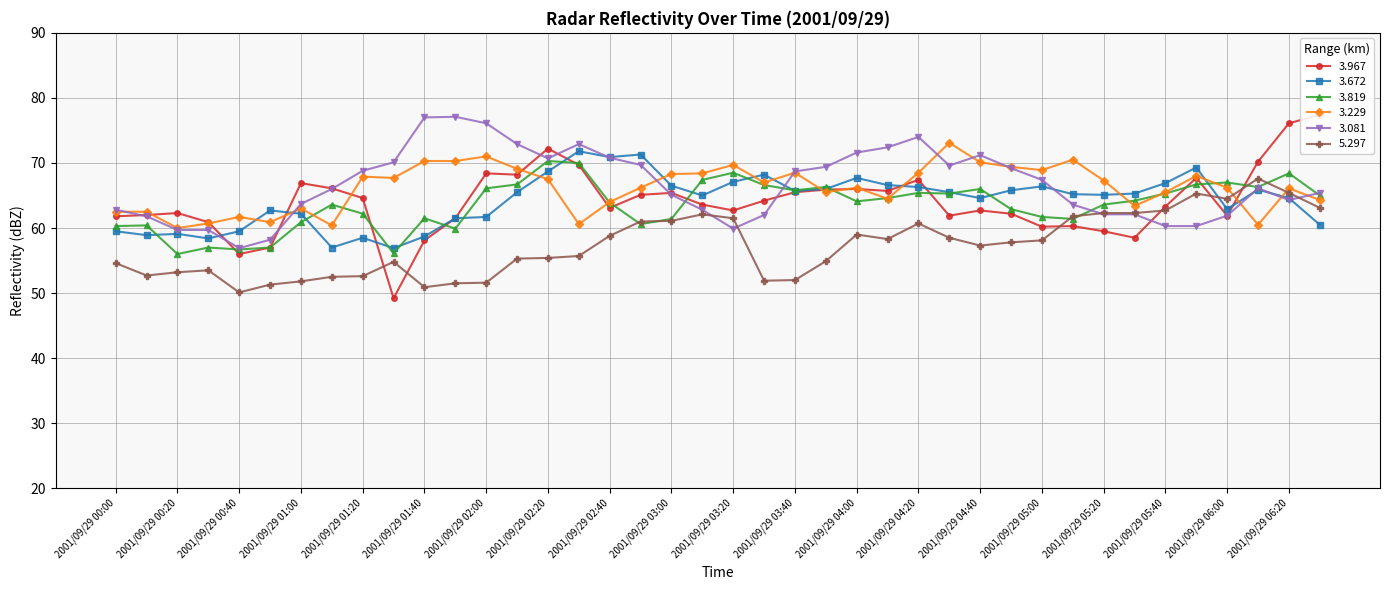

What are all the series names shown in the legend?

3.967, 3.672, 3.819, 3.229, 3.081, 5.297